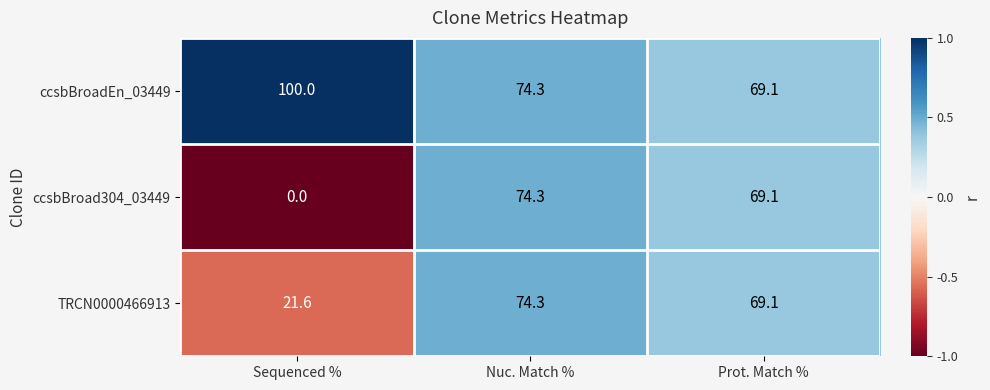

Count the number of data series in this chart.

3